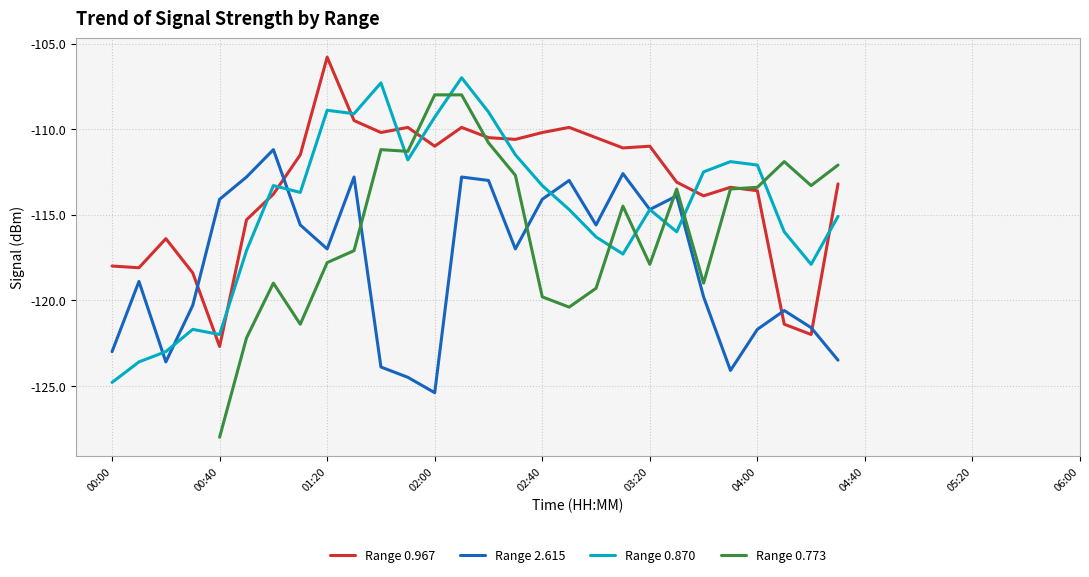

How many intersections are there between Range 0.967 and Range 2.615?

4